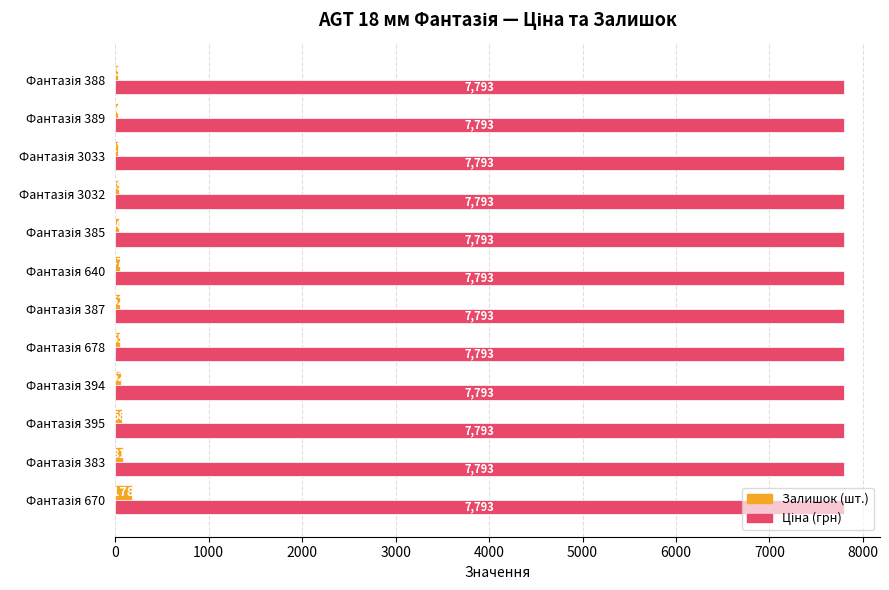

What is the minimum value shown in the chart?

25.0